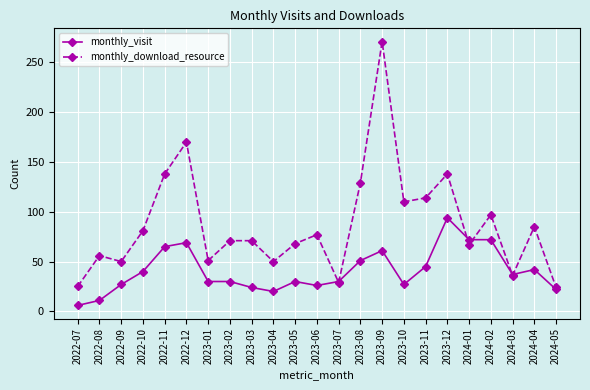

Does the chart have visible grid lines?

Yes